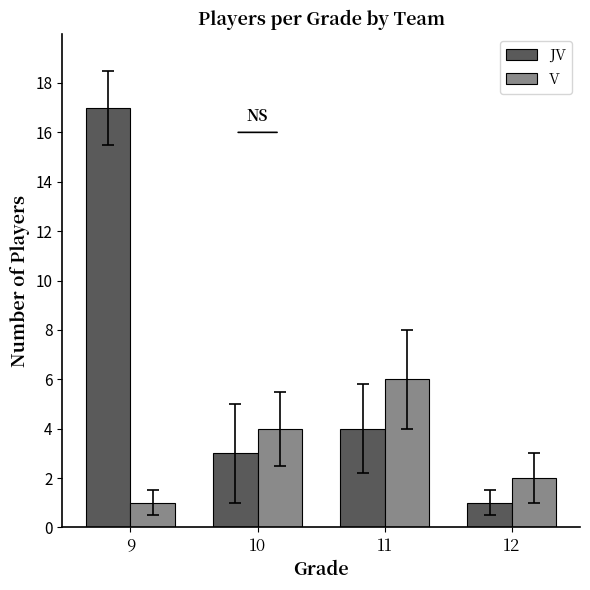

At how many categories does at least one series exceed 3?

3